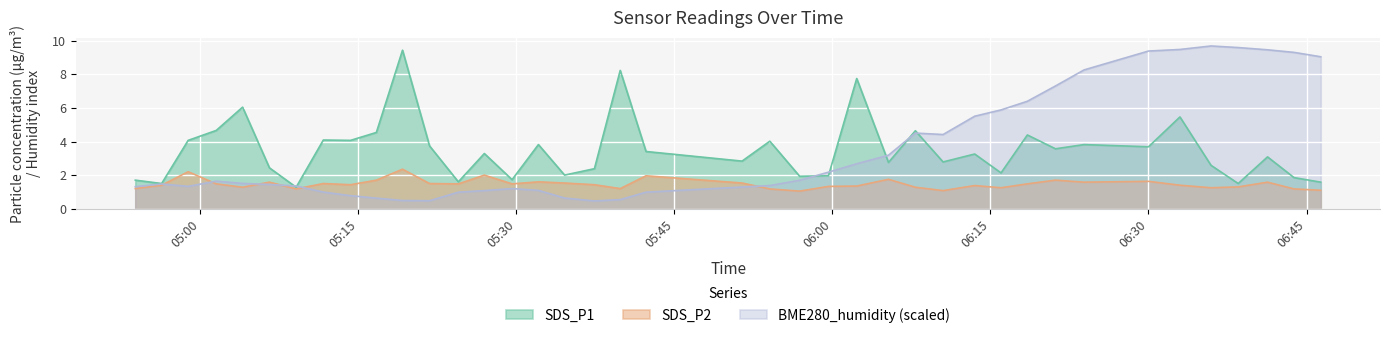

What is the value of the BME280_humidity point at the 8th from the left?

1.0